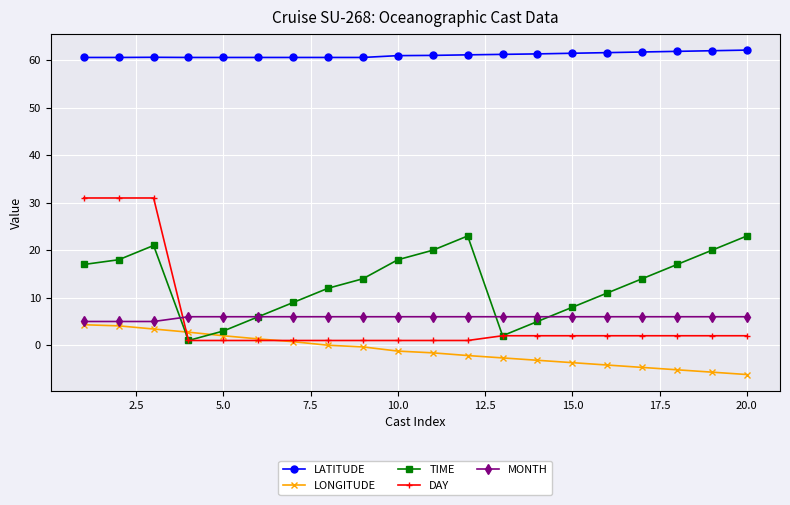

How many lines are shown in the chart?

5